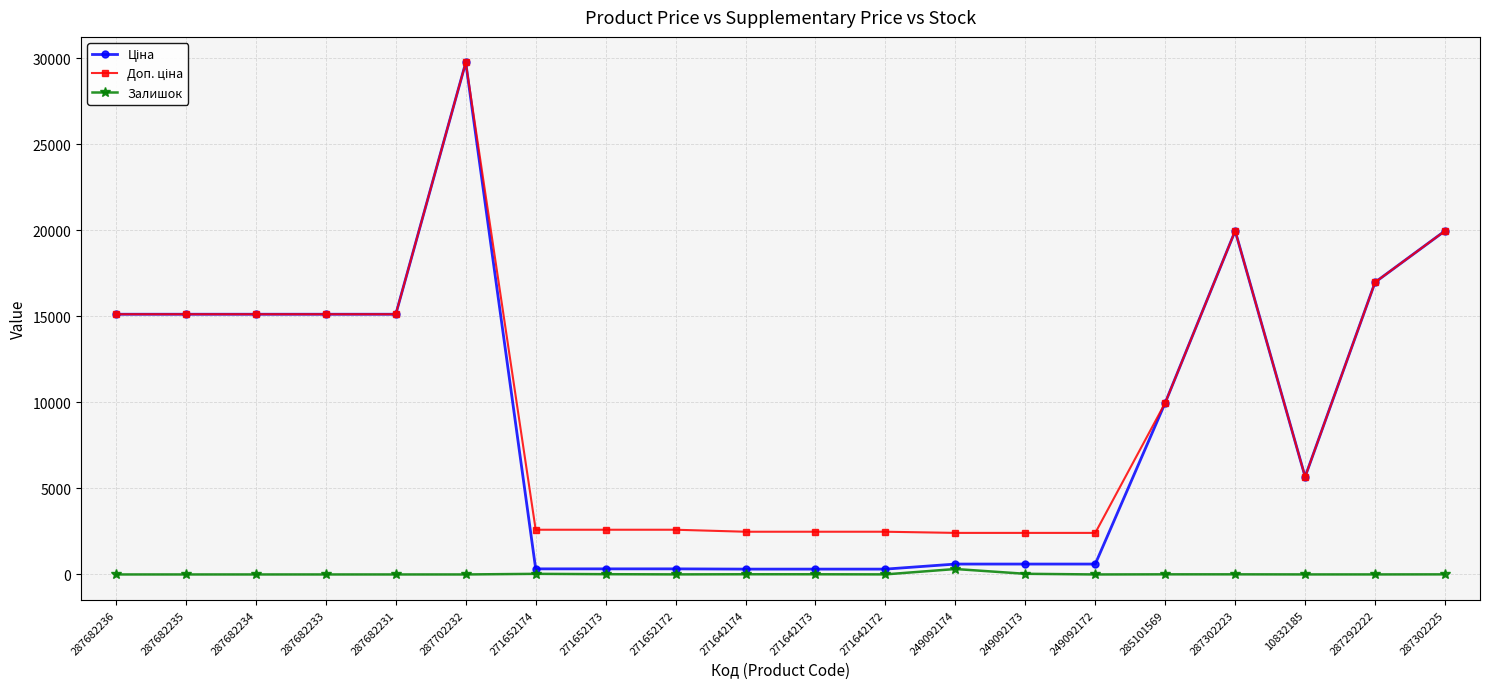

At how many categories does at least one series exceed 24428?

1